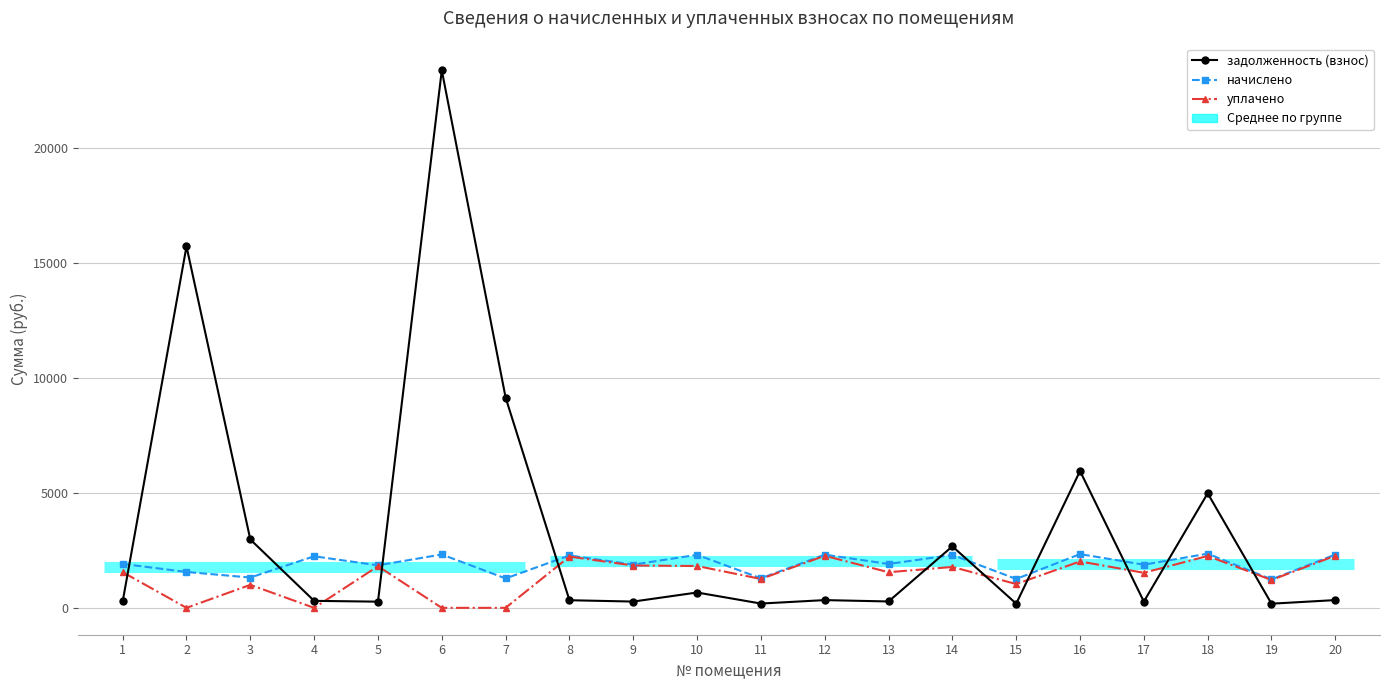

Between 4 and 6, which series saw the biggest shift?

задолженность (взнос)